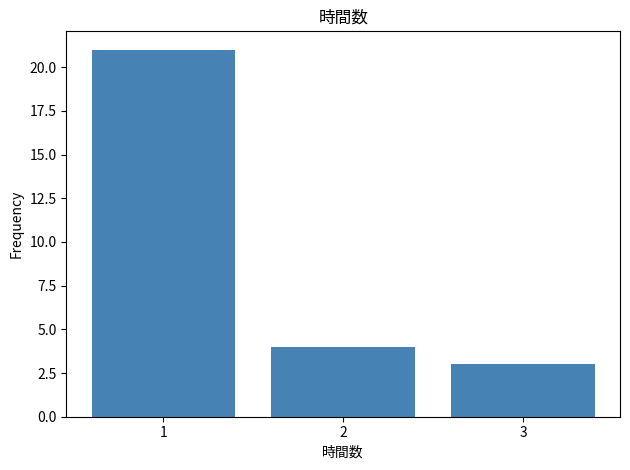

Reading left to right, transcribe this chart: for each bar, give the range it covers on the x-axis and its height. The values are not printed on the chart, so give them approximately, as read against the axis.

0.5 to 1.5: 21
1.5 to 2.5: 4
2.5 to 3.5: 3